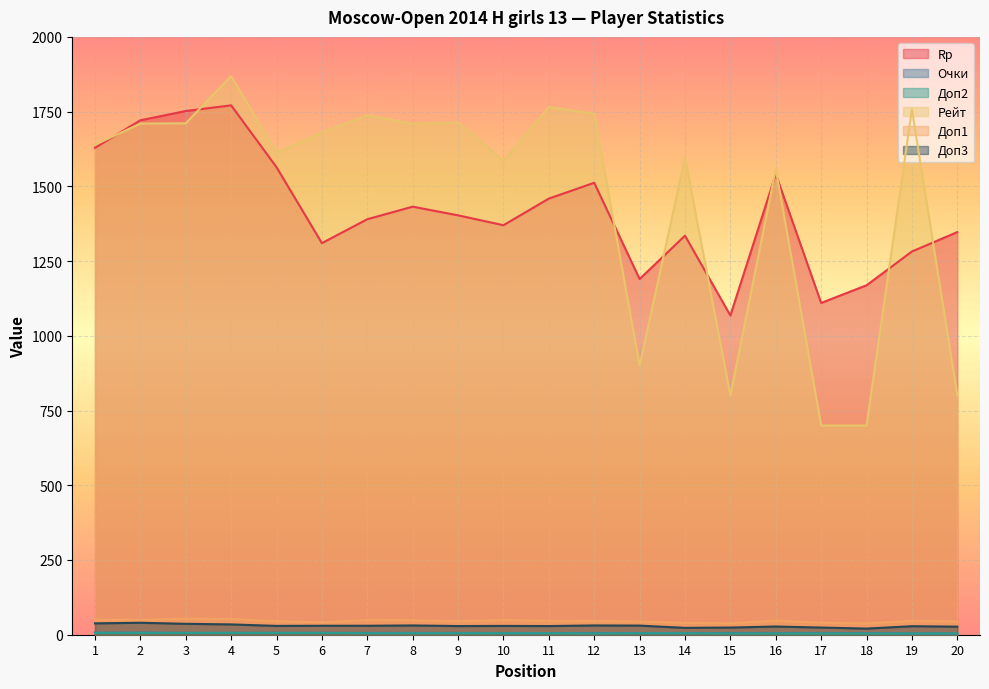

What is the total value across all series at 11?

3310.5